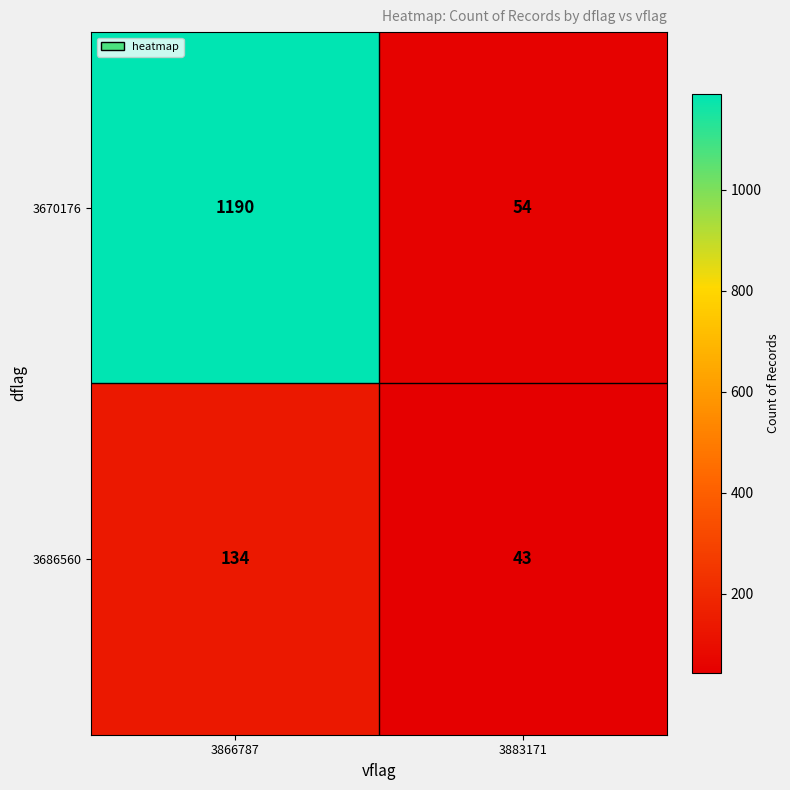

Which series has the widest spread of values?

3670176